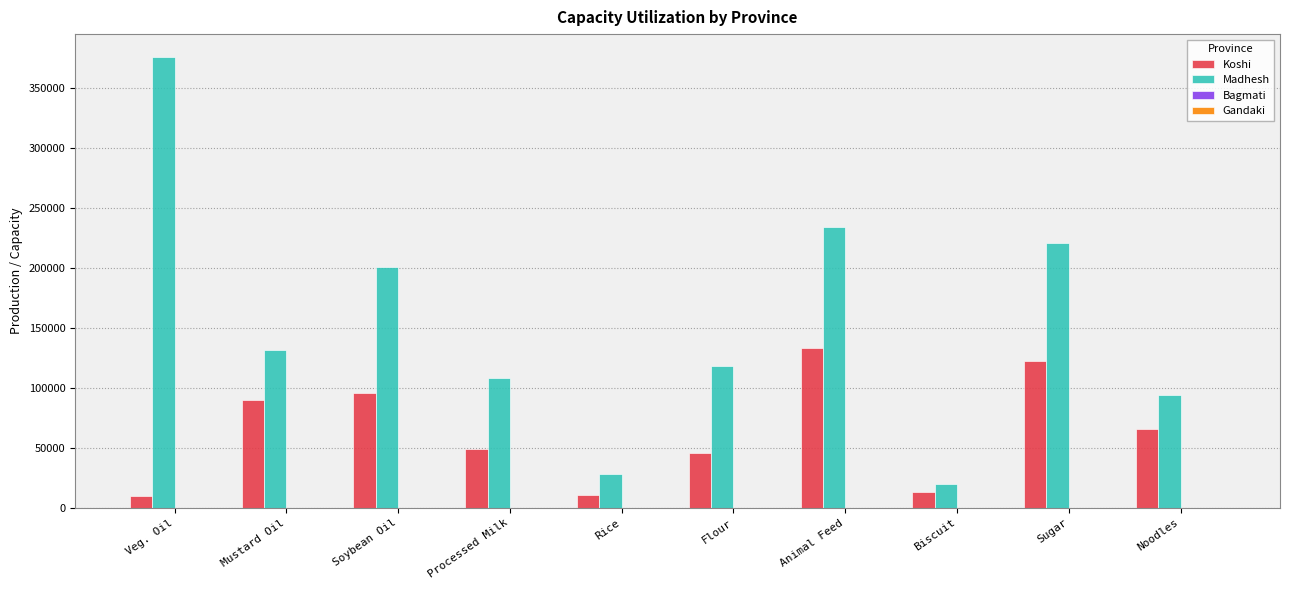

What is the maximum value shown in the chart?

376000.0